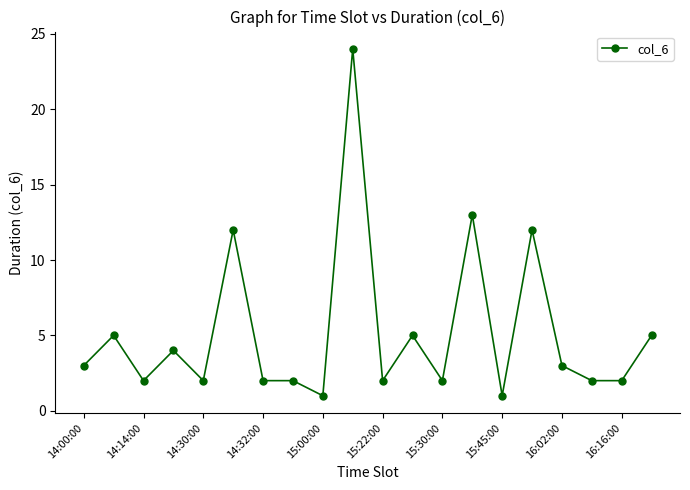

True or false: the data has more than 2 interior local peaks.

True